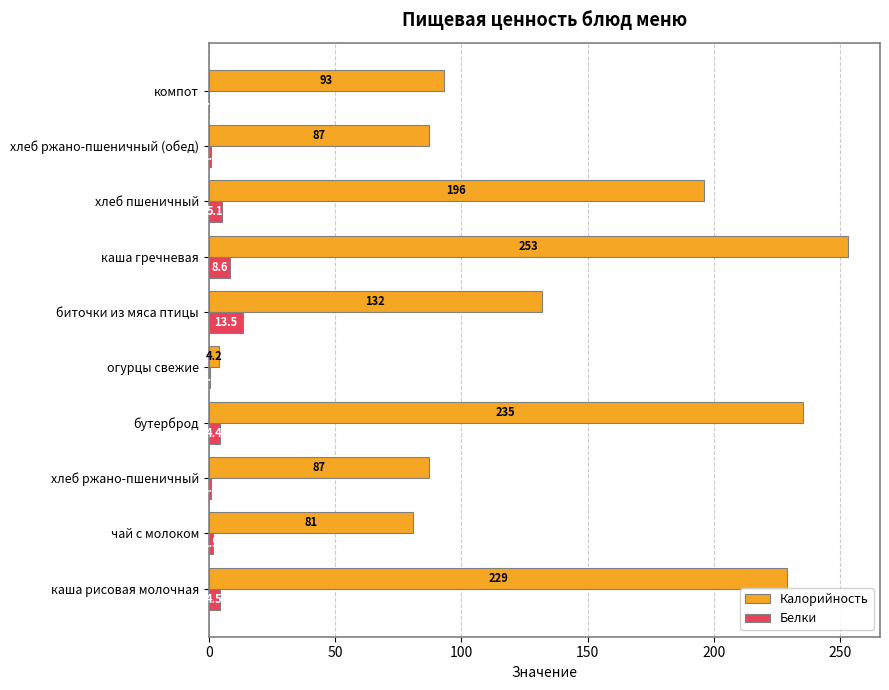

What is the sum of the Белки values at чай с молоком and огурцы свежие?

2.0